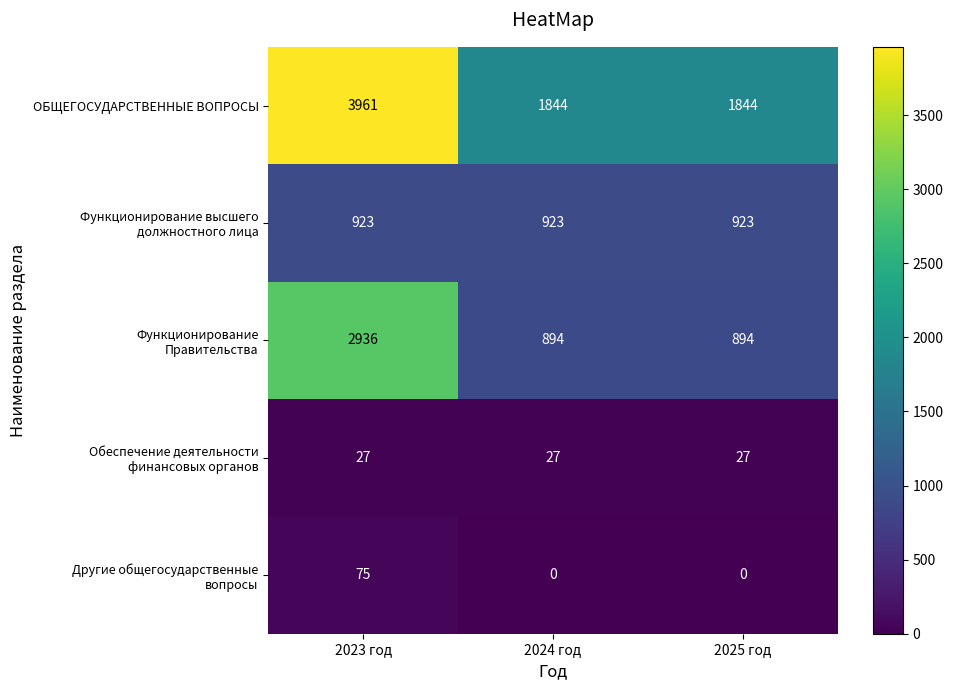

What is the total value across all series at 2025 год?

3688